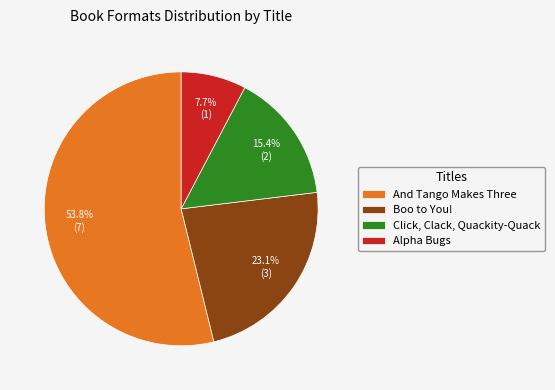

How much of the chart is everything except And Tango Makes Three?

46.2%